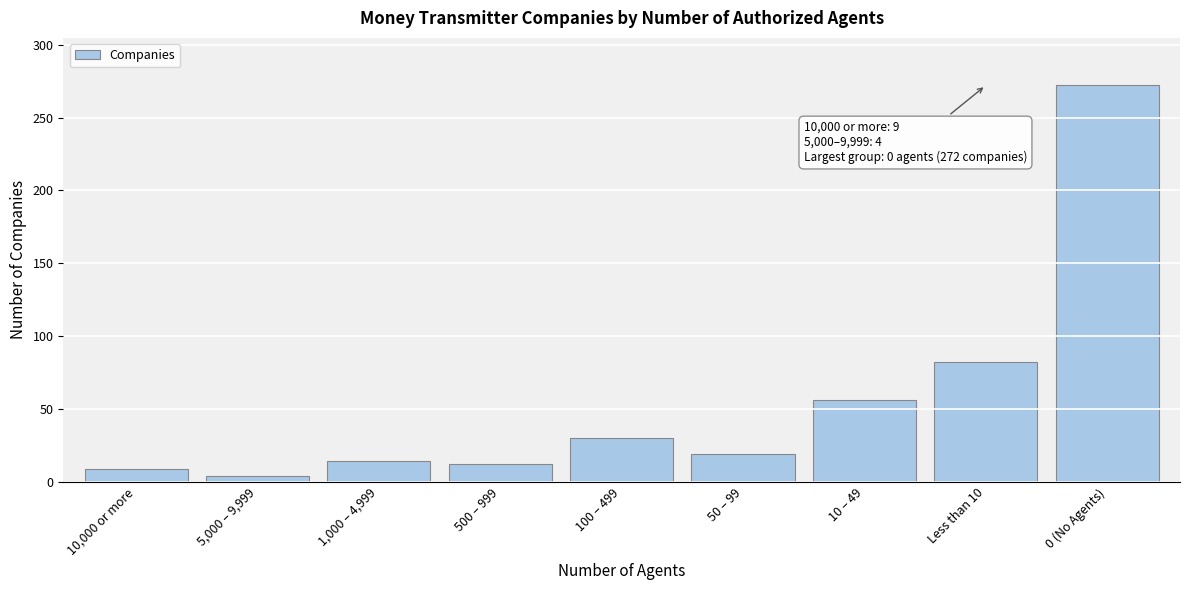

Reading left to right, extract all data points from this chart.

9	4	14	12	30	19	56	82	272